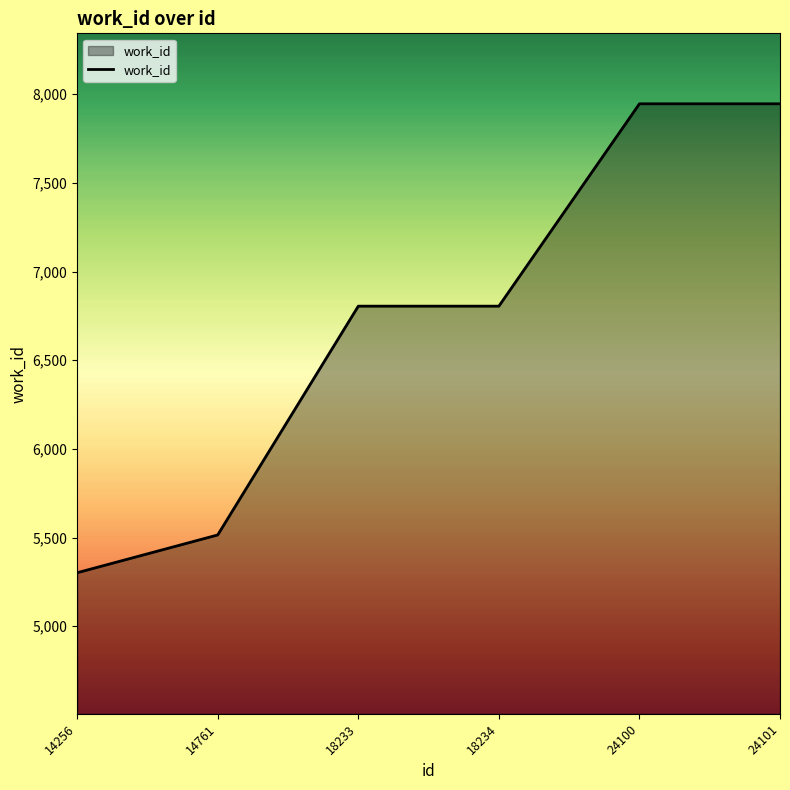

What is the smallest value displayed?

5302